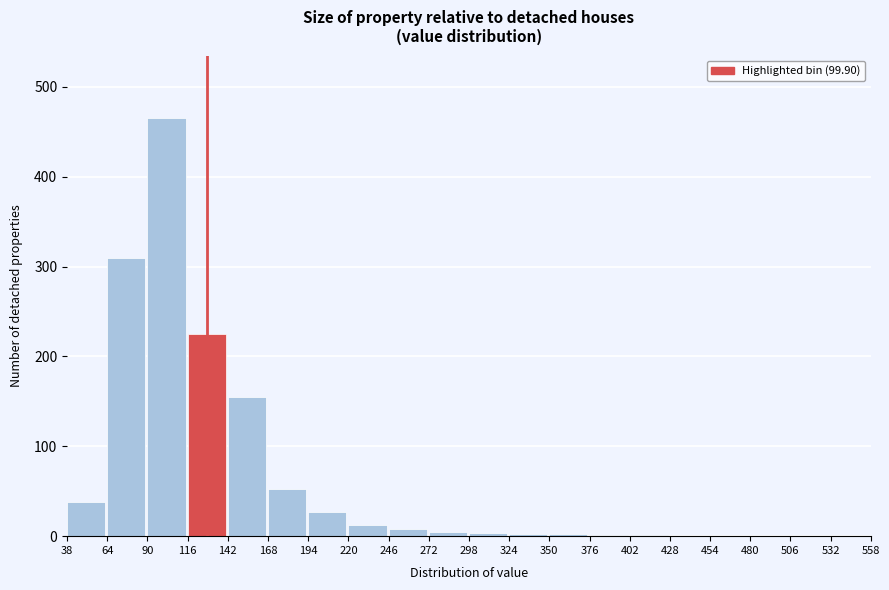

What is the sum of all values?

1307